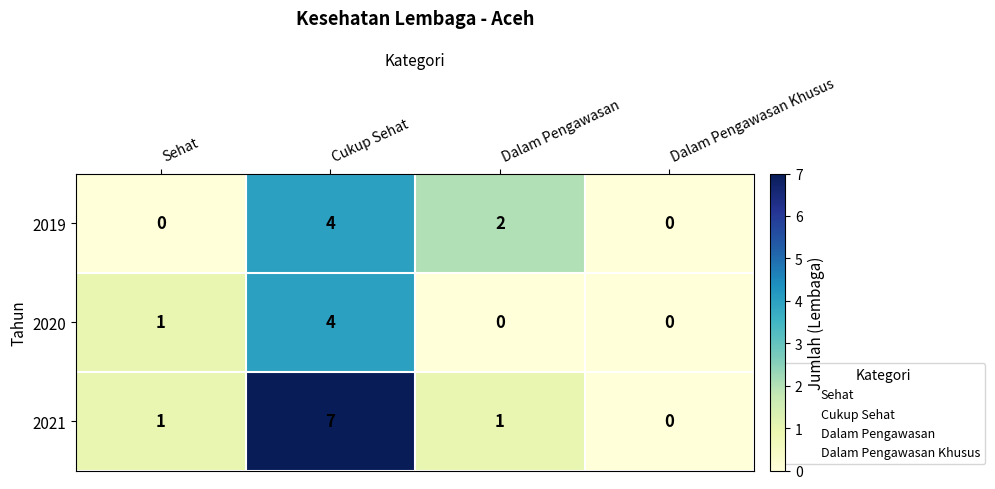

What is the difference between the highest and lowest values at Cukup Sehat?

3